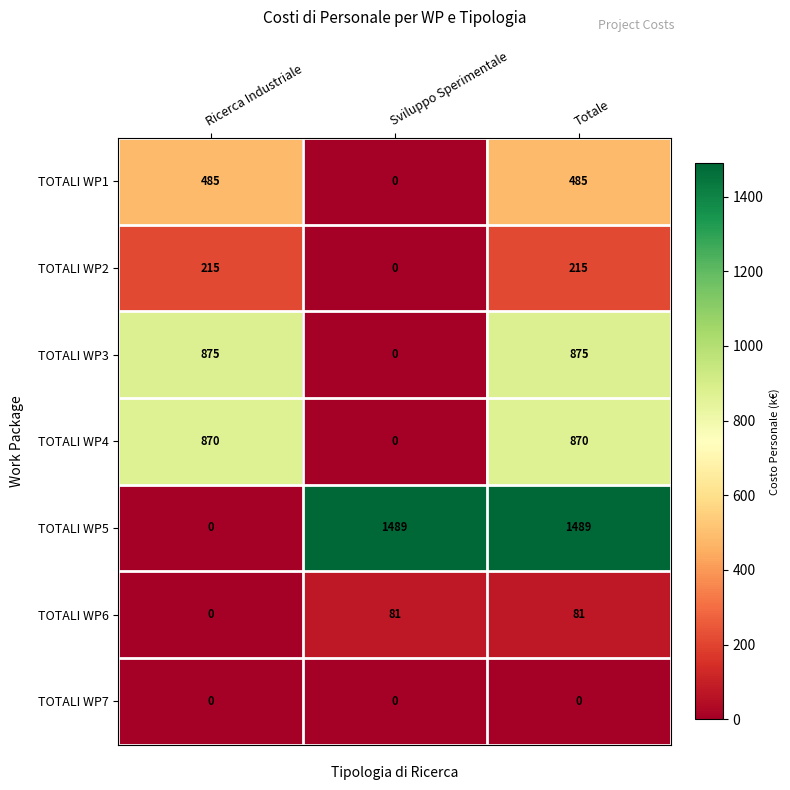

What is the sum of the TOTALI WP4 values at Totale and Ricerca Industriale?

1740